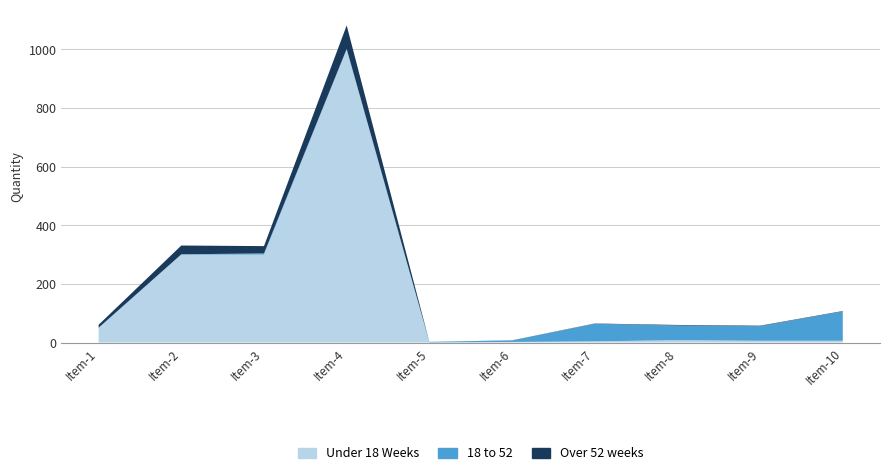

Reading left to right, what are all the values shown in this chart?

Under 18 Weeks: 50.0	300.0	300.0	1000.0	0.2	2.0	4.0	8.0	6.0	6.0
18 to 52: 0.5	1.0	4.0	2.0	2.0	5.0	60.0	50.0	50.0	100.0
Over 52 weeks: 10.0	30.0	25.0	80.0	0.1	0.5	1.0	2.0	1.5	1.5